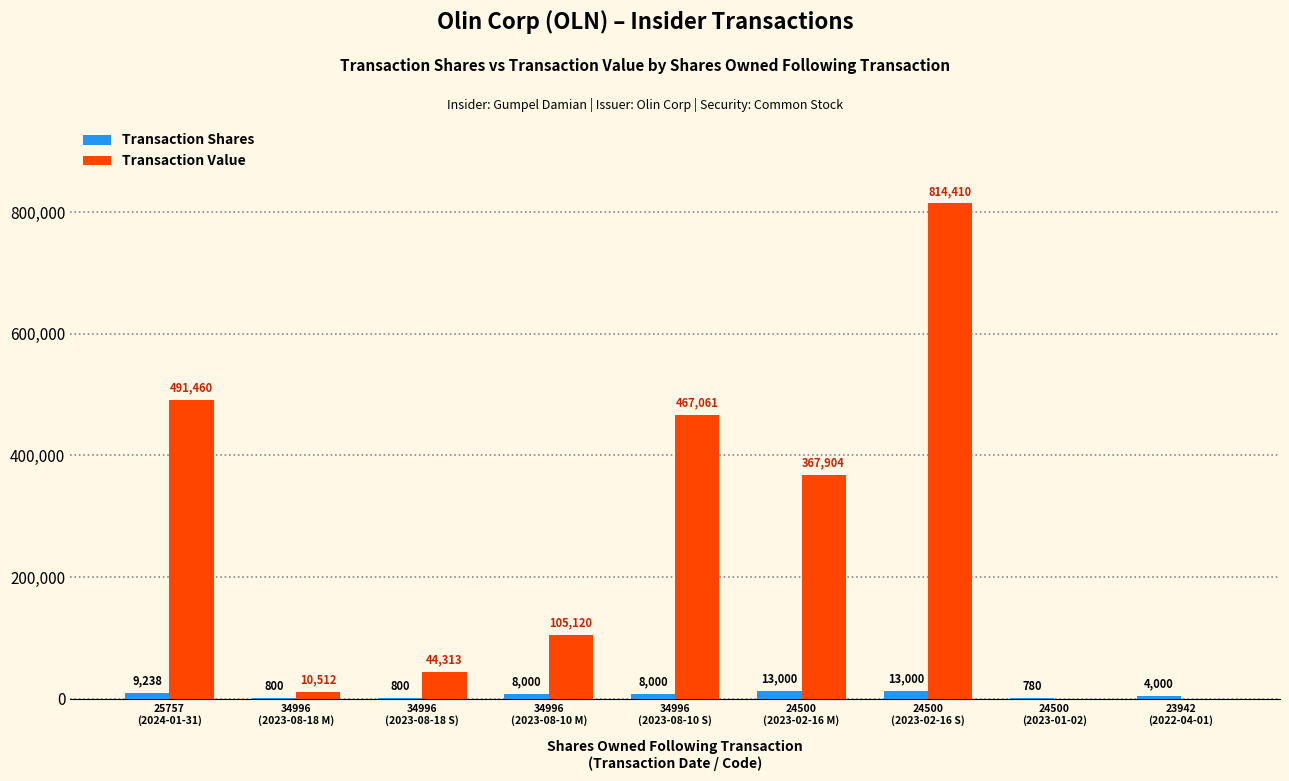

What is the maximum value for Transaction Shares?

13000